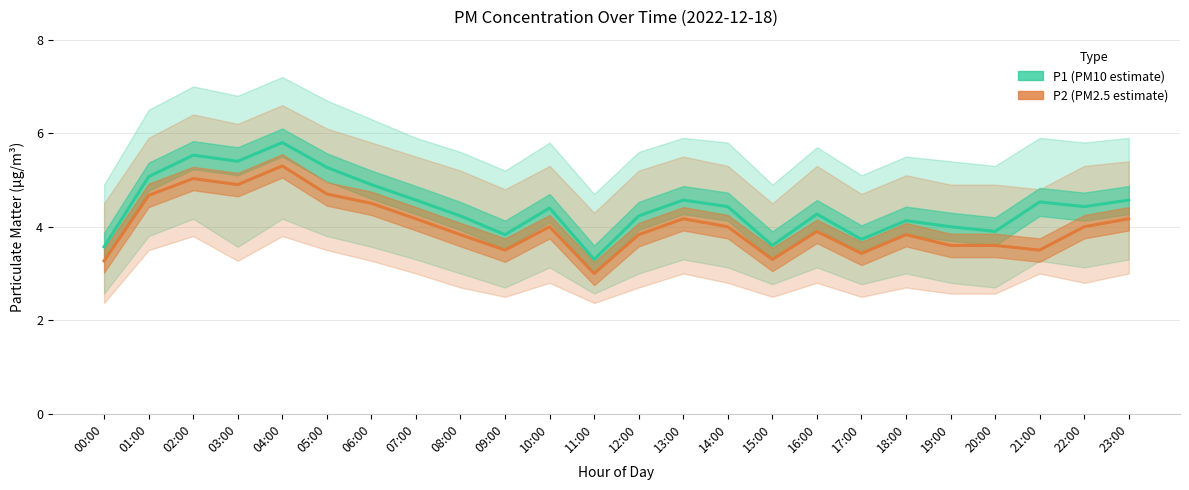

Rank the categories by P1 (PM10 estimate) value from highest to lowest.

04:00, 02:00, 03:00, 05:00, 01:00, 06:00, 07:00, 13:00, 23:00, 21:00, 14:00, 22:00, 10:00, 16:00, 08:00, 12:00, 18:00, 19:00, 20:00, 09:00, 17:00, 15:00, 00:00, 11:00